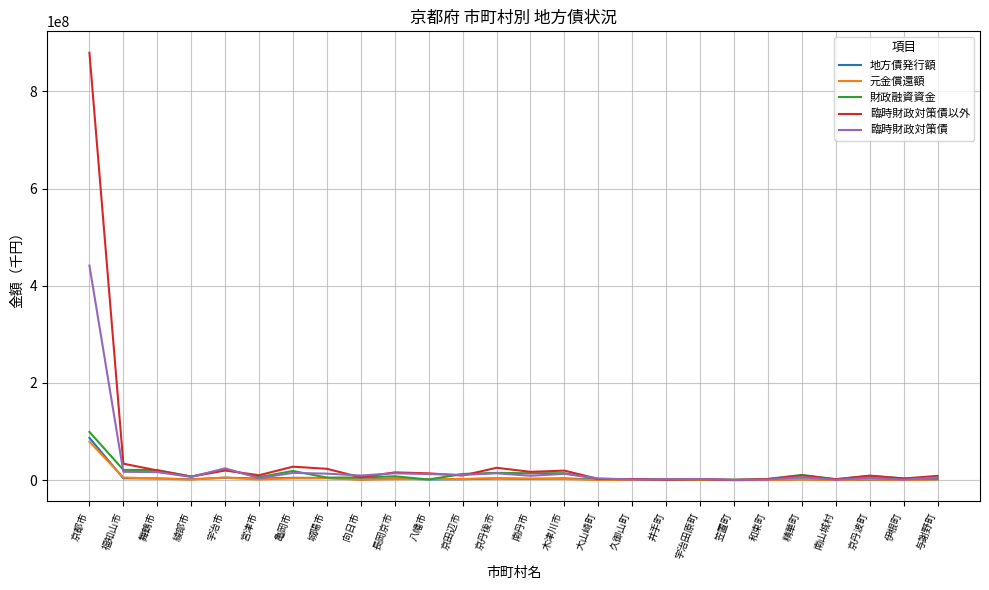

What are all the series names shown in the legend?

地方債発行額, 元金償還額, 財政融資資金, 臨時財政対策債以外, 臨時財政対策債